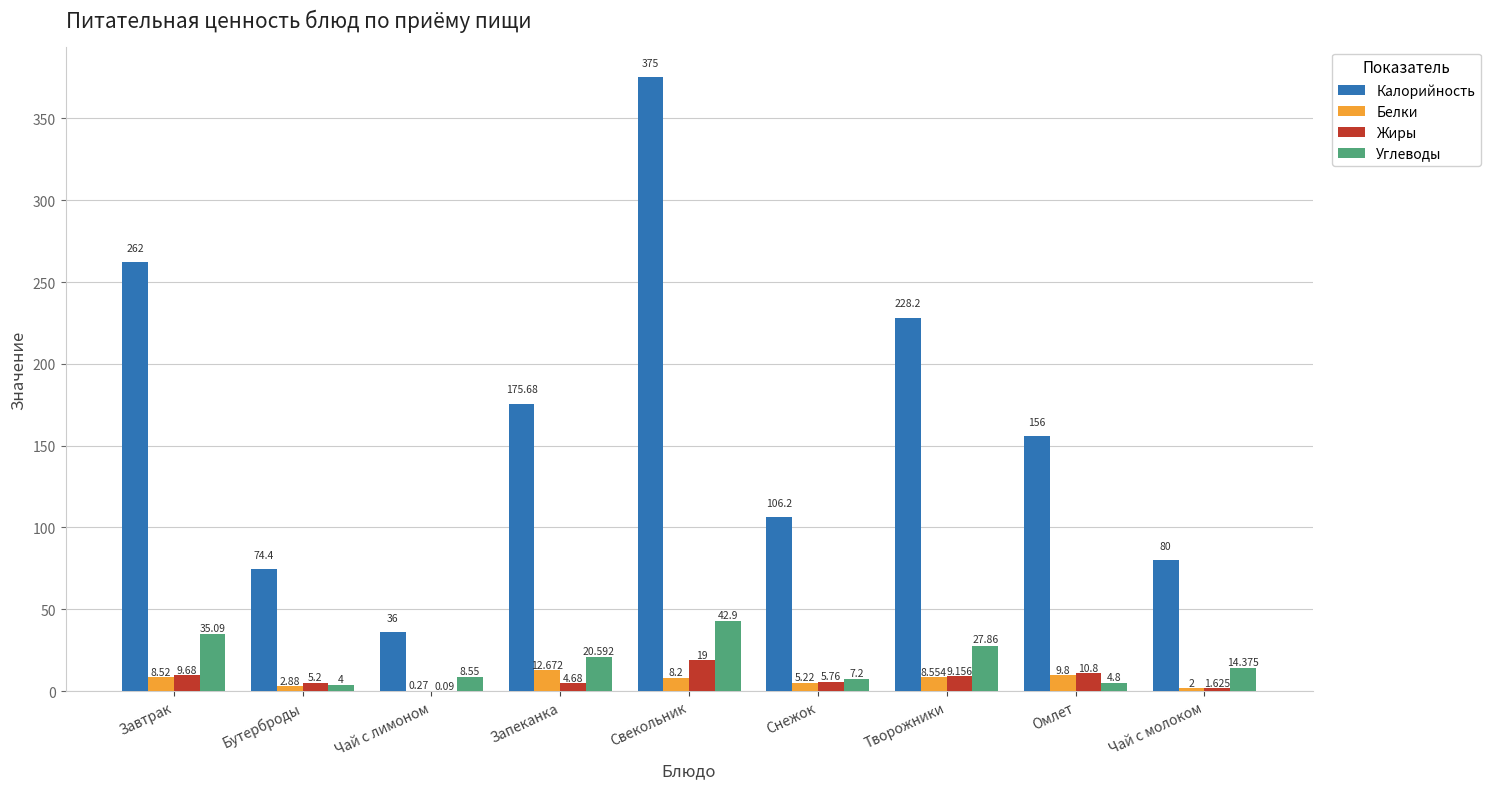

Which series changed the most between Завтрак and Омлет?

Калорийность